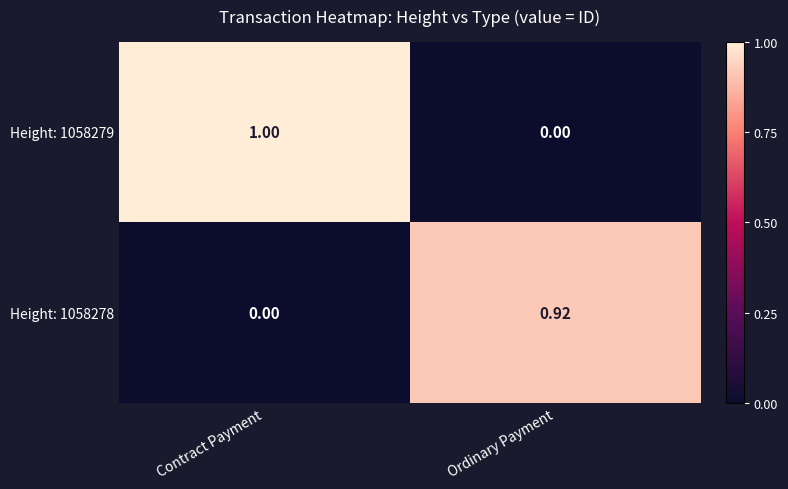

List the labels in order of Height: 1058279 value, largest first.

Contract Payment, Ordinary Payment